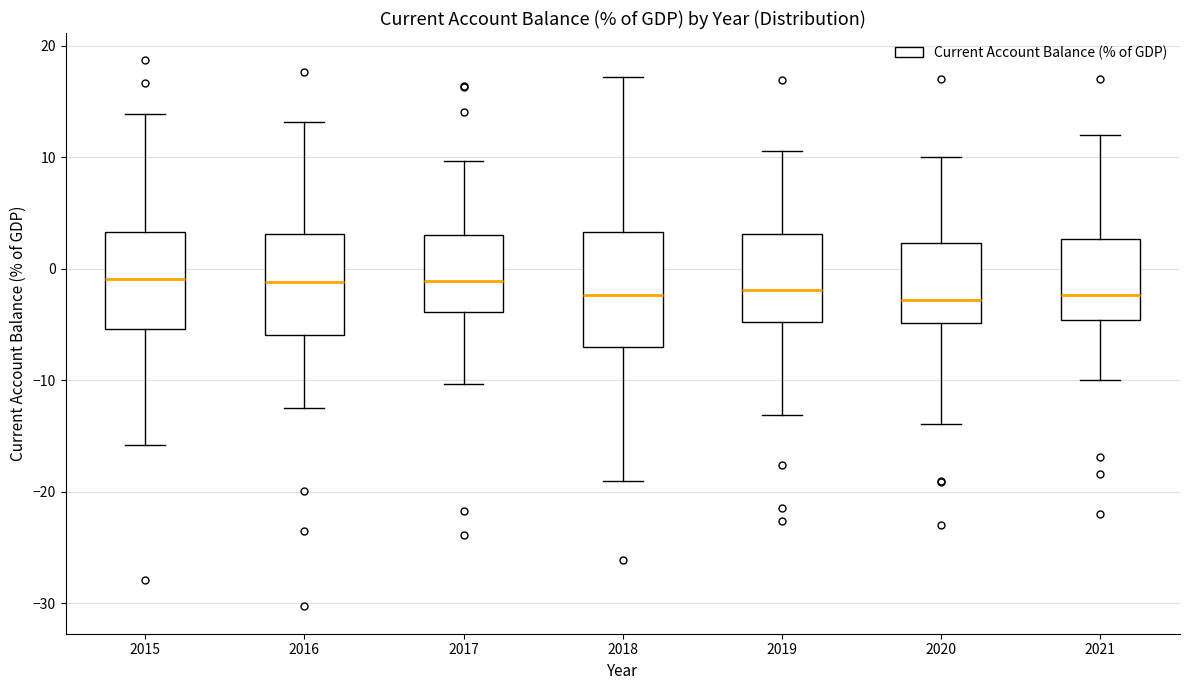

Comparing the boxes themselves (not the whiskers), which one is the tallest?

2018